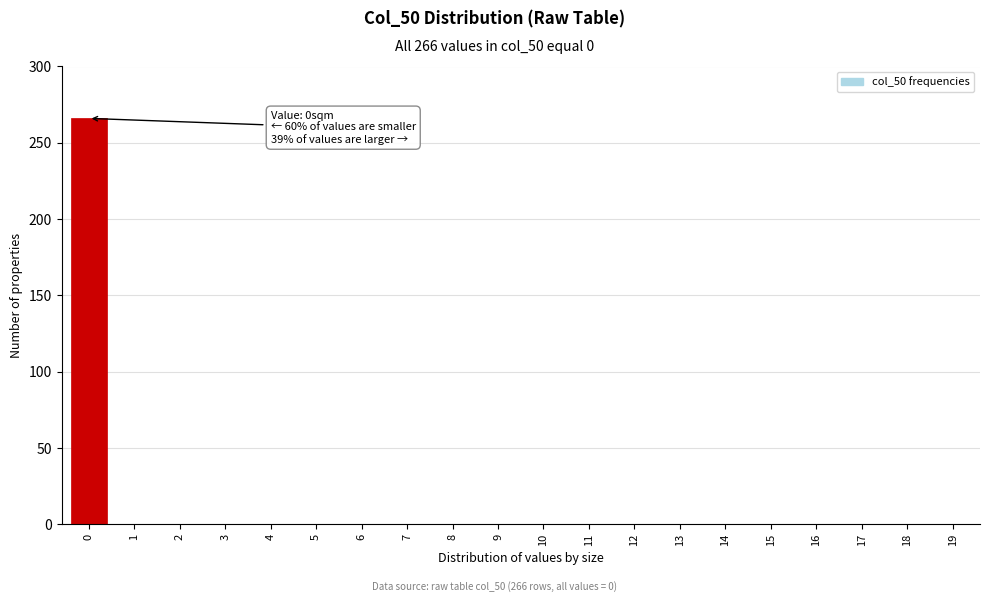

Reading left to right, what are all the values shown in this chart?

0=266	1=0	2=0	3=0	4=0	5=0	6=0	7=0	8=0	9=0	10=0	11=0	12=0	13=0	14=0	15=0	16=0	17=0	18=0	19=0